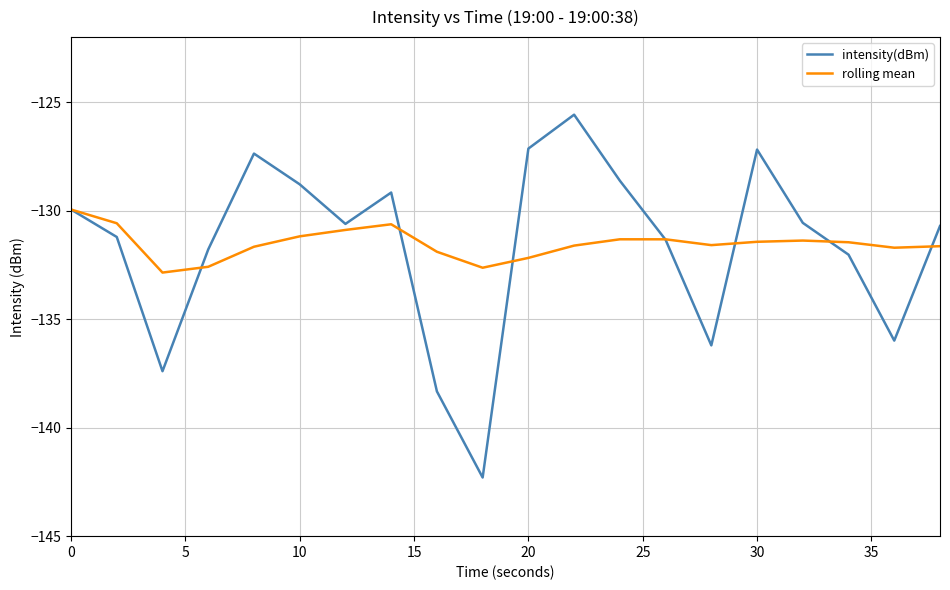

Which series has the widest spread of values?

intensity(dBm)